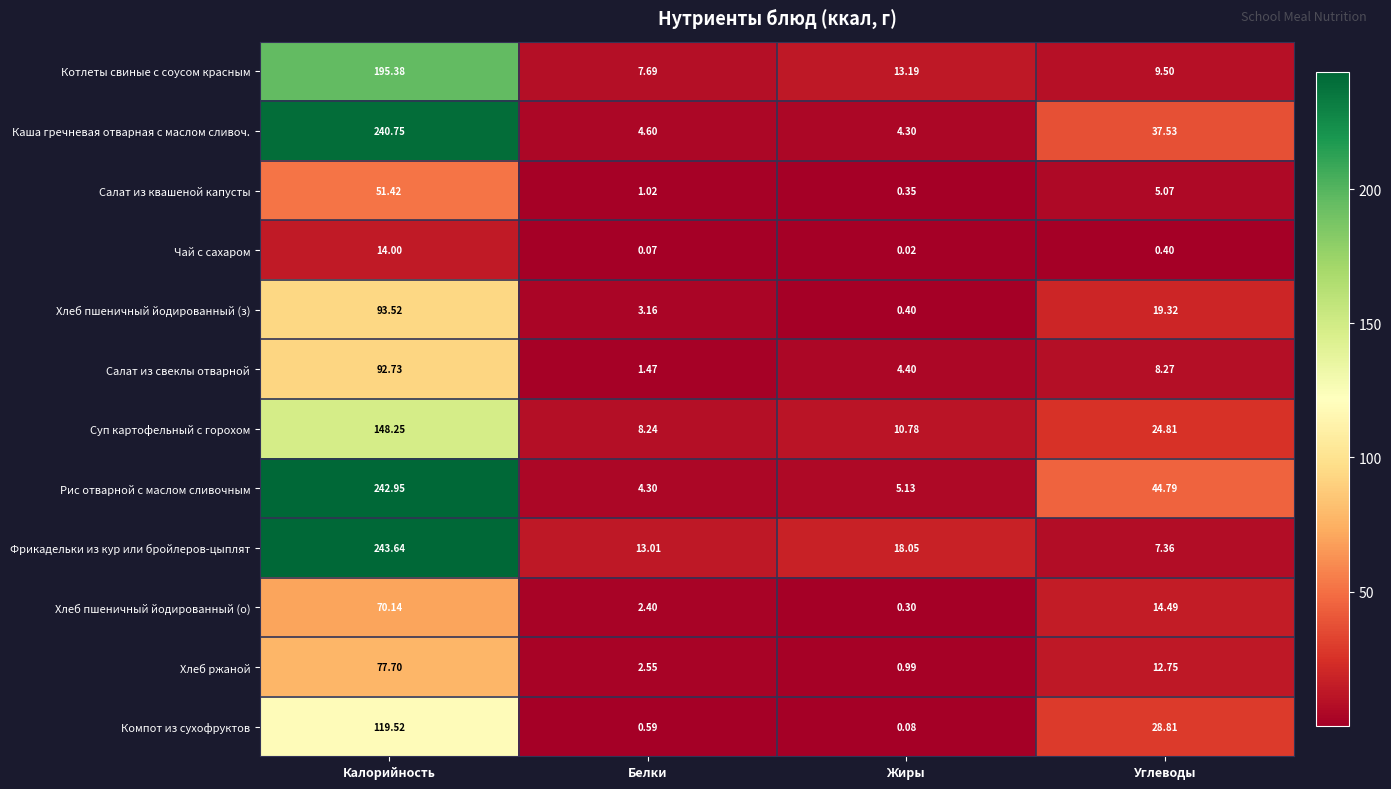

Which series has the widest spread of values?

Рис отварной с маслом сливочным